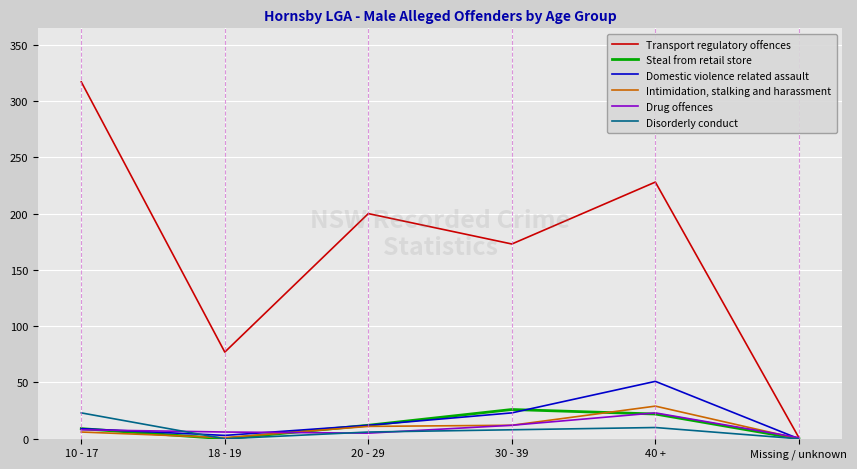

At how many categories does at least one series exceed 34?

5